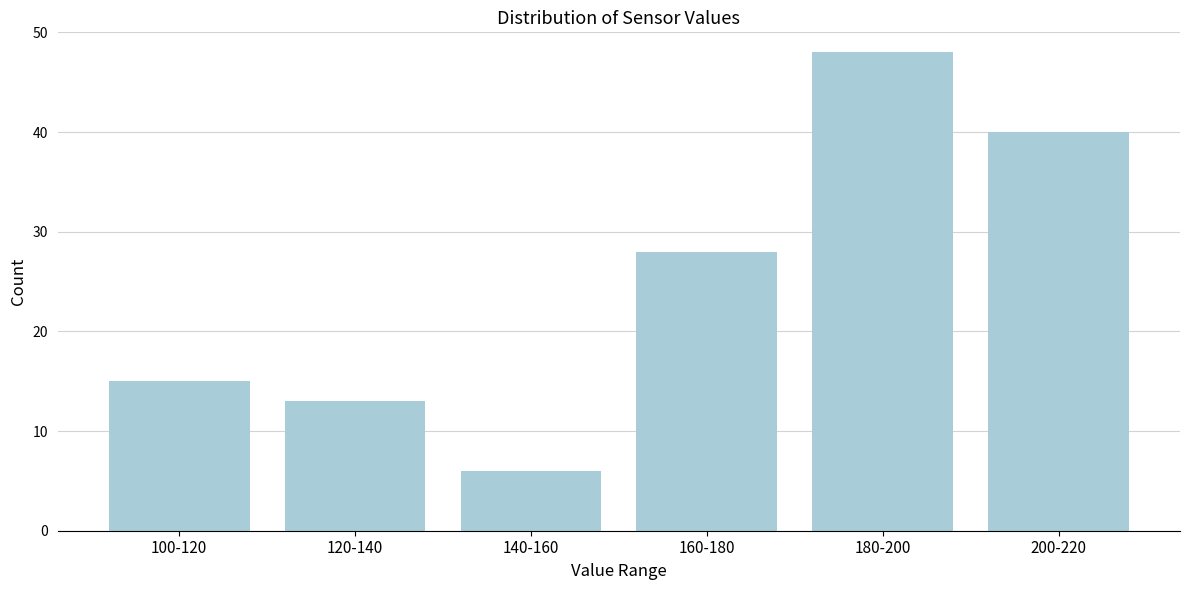

Reading left to right, list all the values displayed in this chart.

15	13	6	28	48	40